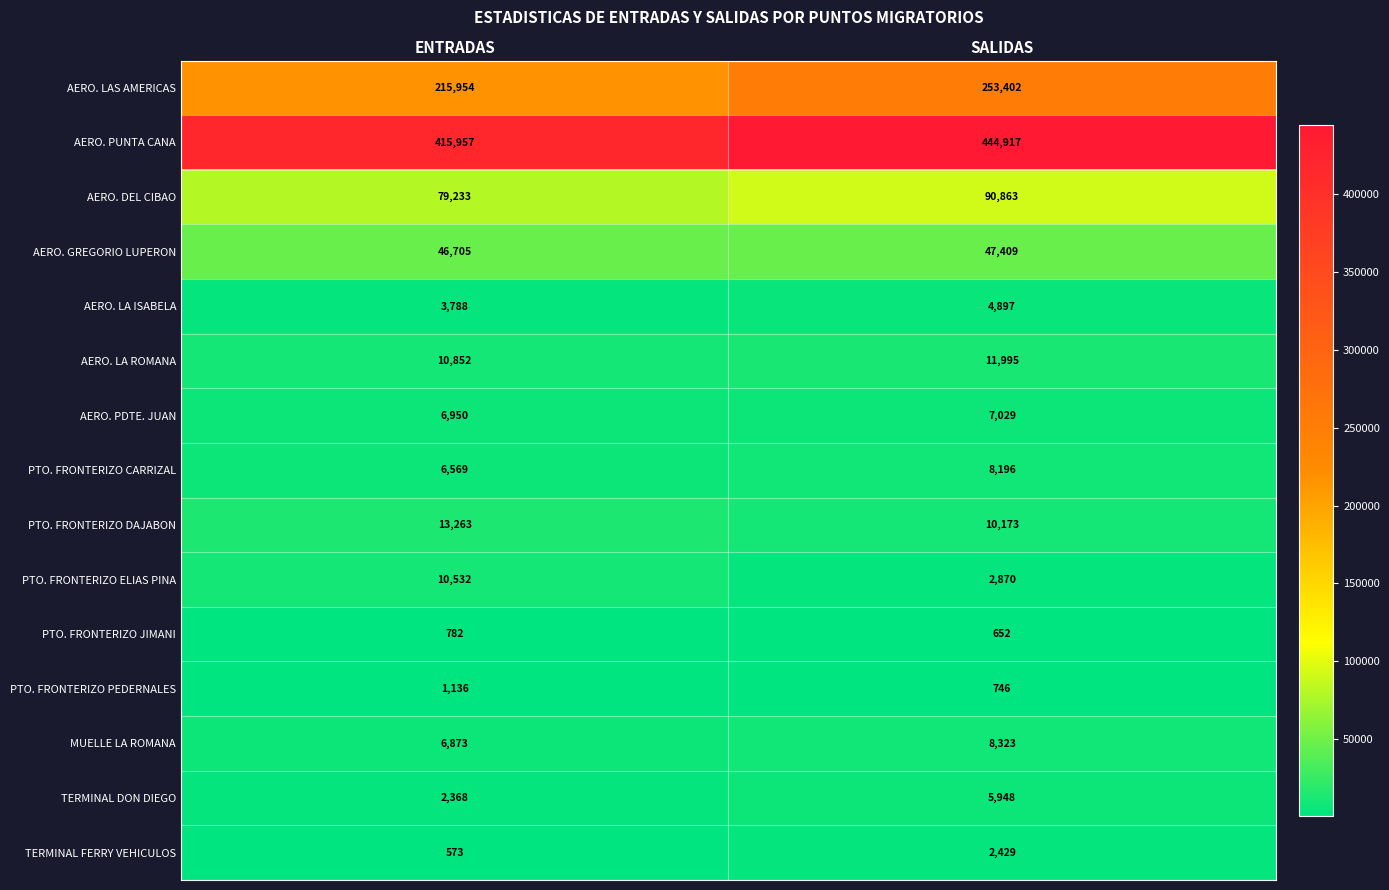

Reading left to right, transcribe all the data shown in this chart.

AERO. LAS AMERICAS: ENTRADAS=215954	SALIDAS=253402
AERO. PUNTA CANA: ENTRADAS=415957	SALIDAS=444917
AERO. DEL CIBAO: ENTRADAS=79233	SALIDAS=90863
AERO. GREGORIO LUPERON: ENTRADAS=46705	SALIDAS=47409
AERO. LA ISABELA: ENTRADAS=3788	SALIDAS=4897
AERO. LA ROMANA: ENTRADAS=10852	SALIDAS=11995
AERO. PDTE. JUAN: ENTRADAS=6950	SALIDAS=7029
PTO. FRONTERIZO CARRIZAL: ENTRADAS=6569	SALIDAS=8196
PTO. FRONTERIZO DAJABON: ENTRADAS=13263	SALIDAS=10173
PTO. FRONTERIZO ELIAS PINA: ENTRADAS=10532	SALIDAS=2870
PTO. FRONTERIZO JIMANI: ENTRADAS=782	SALIDAS=652
PTO. FRONTERIZO PEDERNALES: ENTRADAS=1136	SALIDAS=746
MUELLE LA ROMANA: ENTRADAS=6873	SALIDAS=8323
TERMINAL DON DIEGO: ENTRADAS=2368	SALIDAS=5948
TERMINAL FERRY VEHICULOS: ENTRADAS=573	SALIDAS=2429